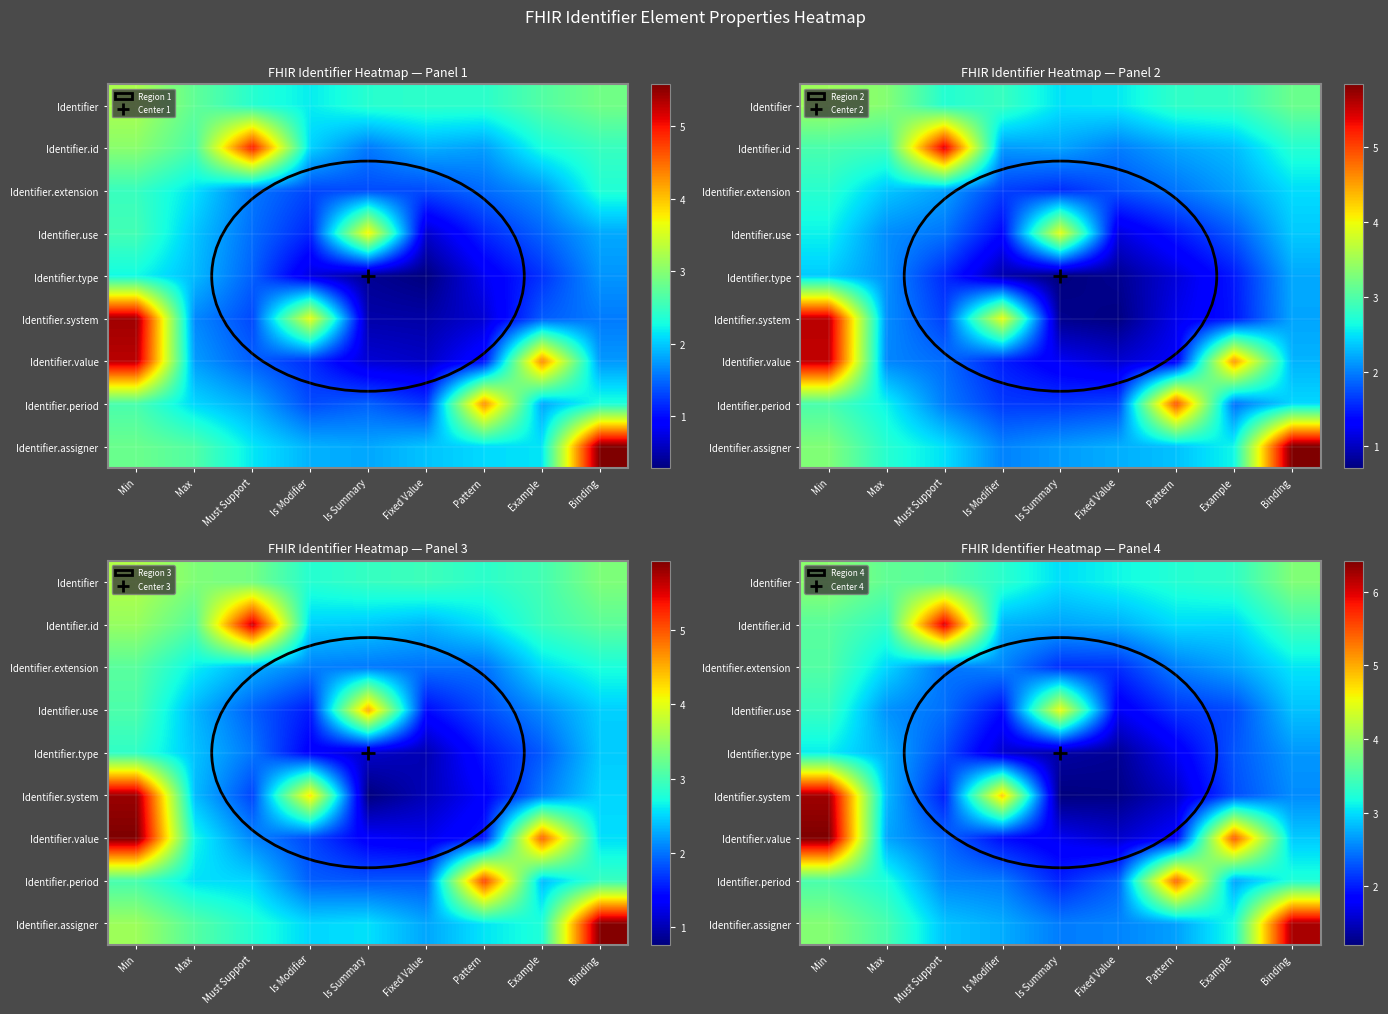

True or false: row_7 has a value of 4.5 at Max.

False